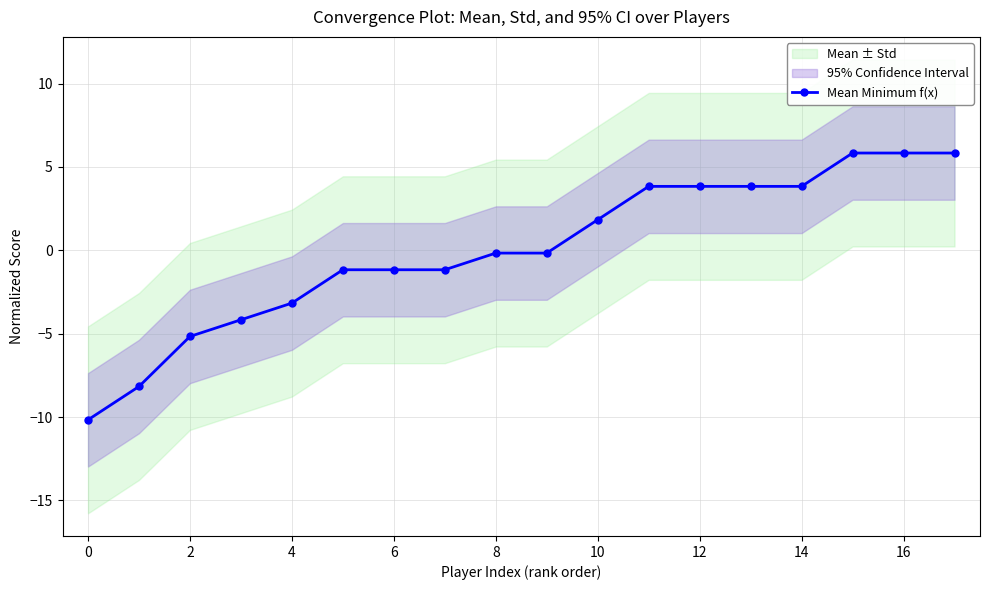

How many lines are shown in the chart?

1